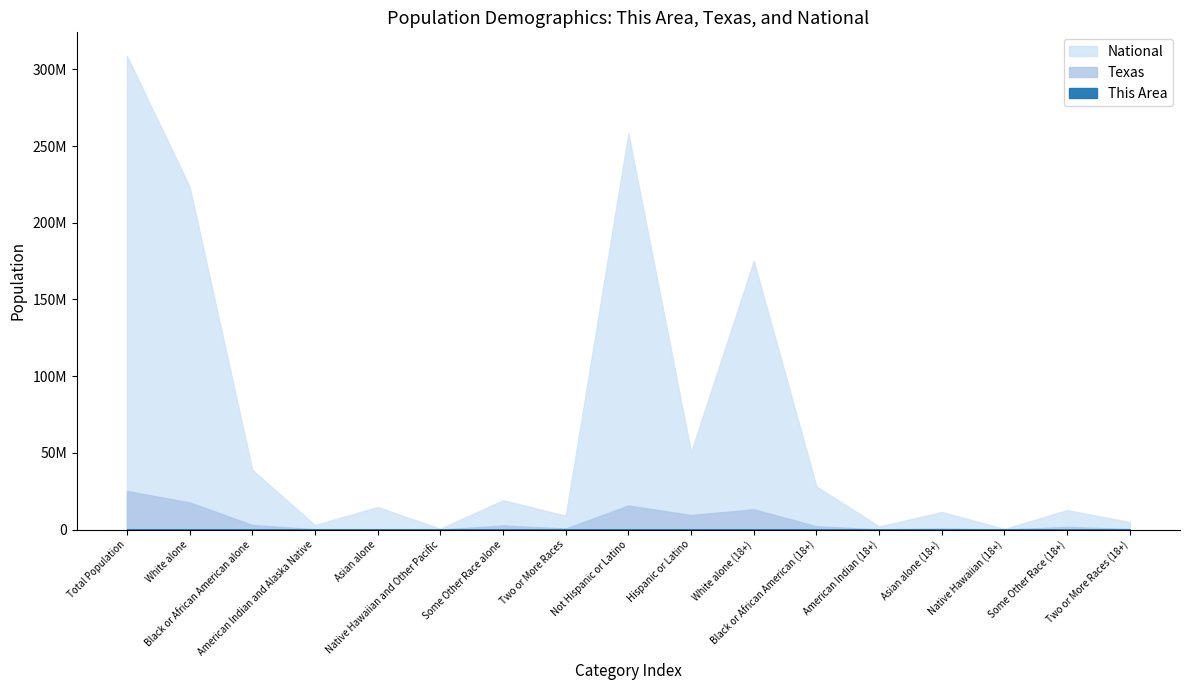

Reading right to left, what are all the values shown in this chart?

This Area: 717	3651	28	194	271	2885	24564	24944	20279	1327	5576	41	244	413	3947	33675	45223
Texas: 374226	1714844	15241	726422	119493	2123923	13205588	9460921	15684640	679001	2628186	21656	596	170972	2979598	17701552	25145561
National: 4840677	12651574	382409	11422616	2043876	28088003	175134916	50477594	258267944	9009073	19107368	540013	14674252	2932248	38929319	223553265	308745538